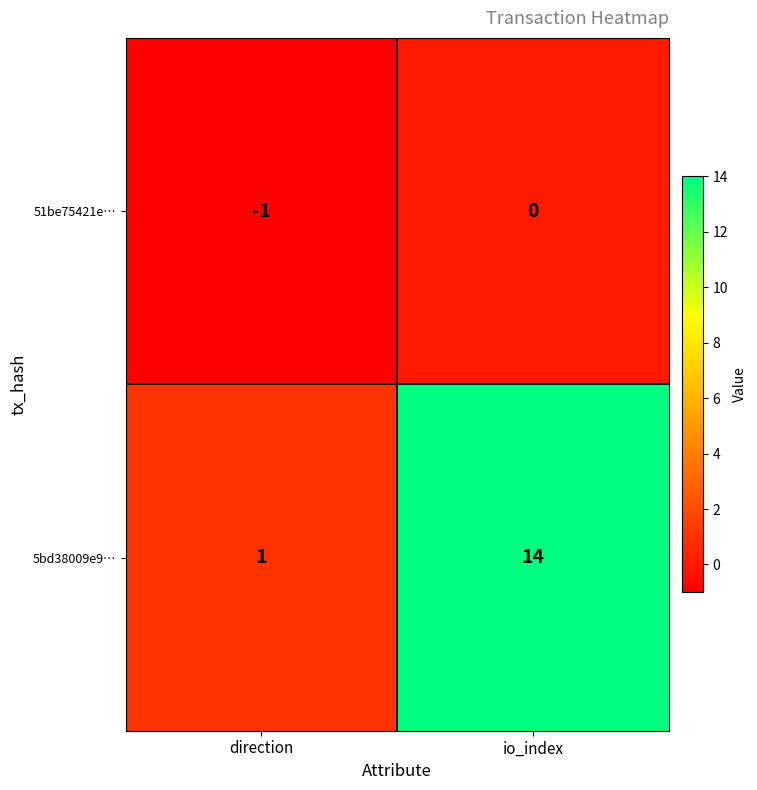

Where is 5bd38009e9… nearest to the value 7?

direction